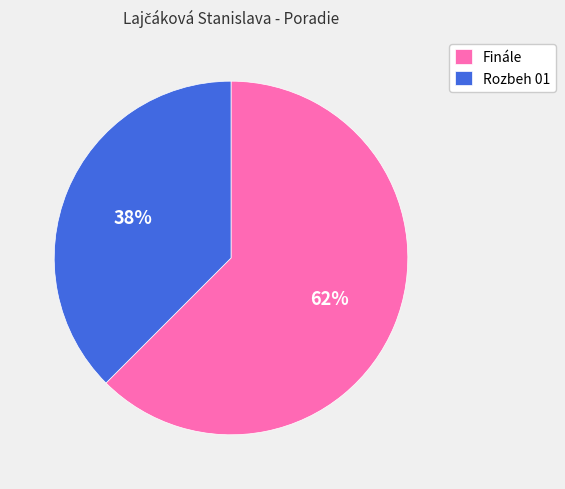

The Finále slice represents 70% of the pie. True or false?

False